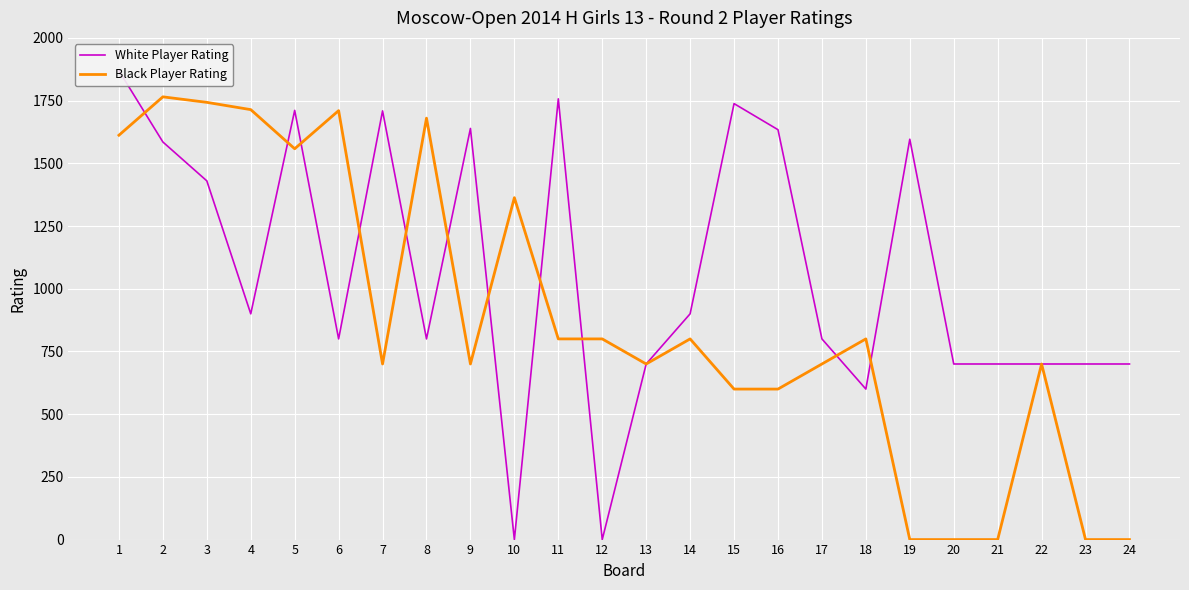

How many intersections are there between Black Player Rating and White Player Rating?

11